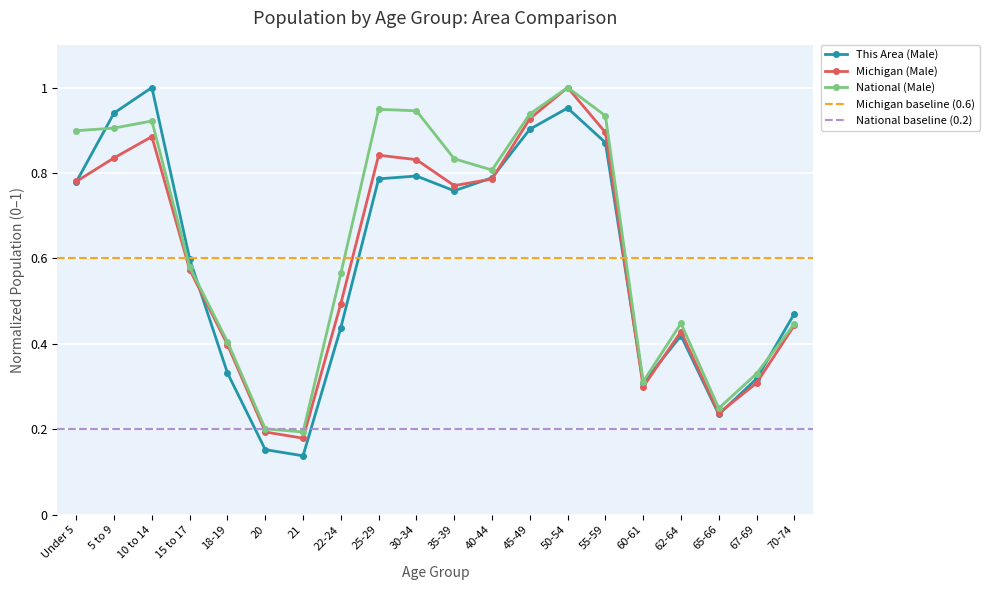

Is this an area chart (filled region under the line)?

No